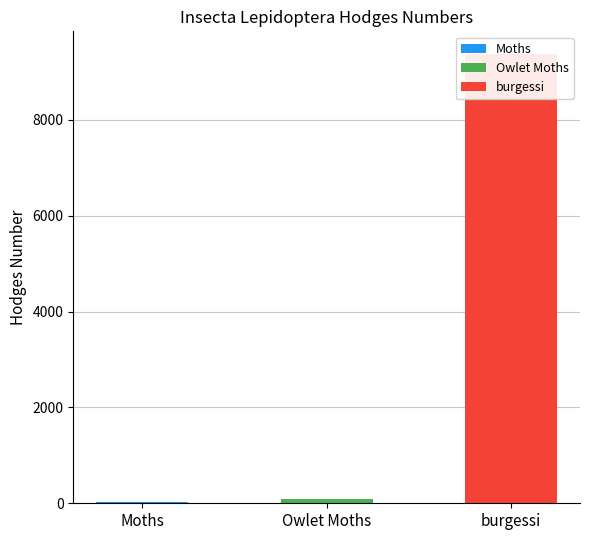

Reading left to right, list all the values displayed in this chart.

29.0	93.5	9378.0